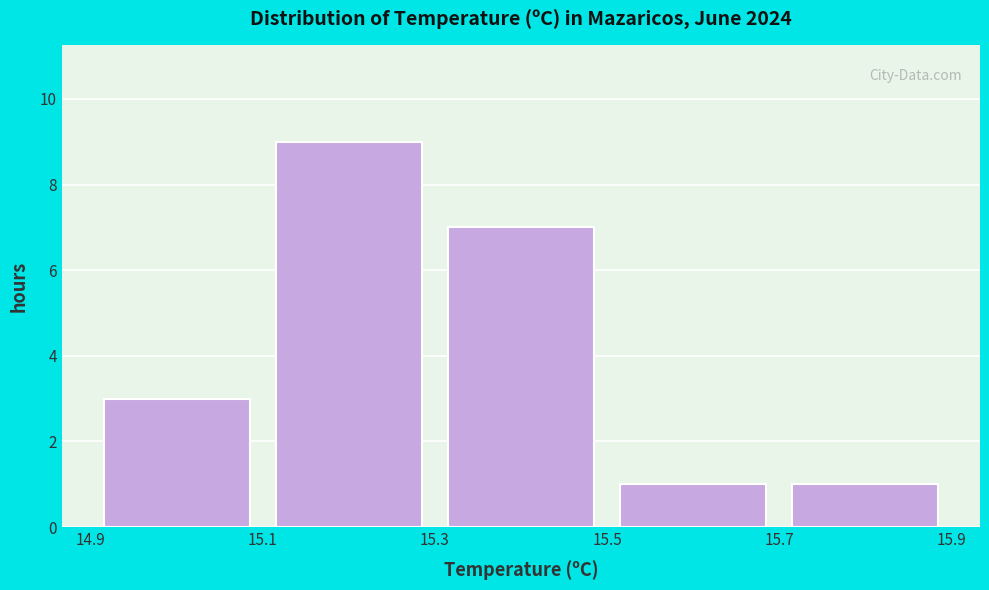

How tall is the bar that spans 15.1 to 15.3 on the x-axis? The values are not printed on the chart, so give them approximately, as read against the axis.

9